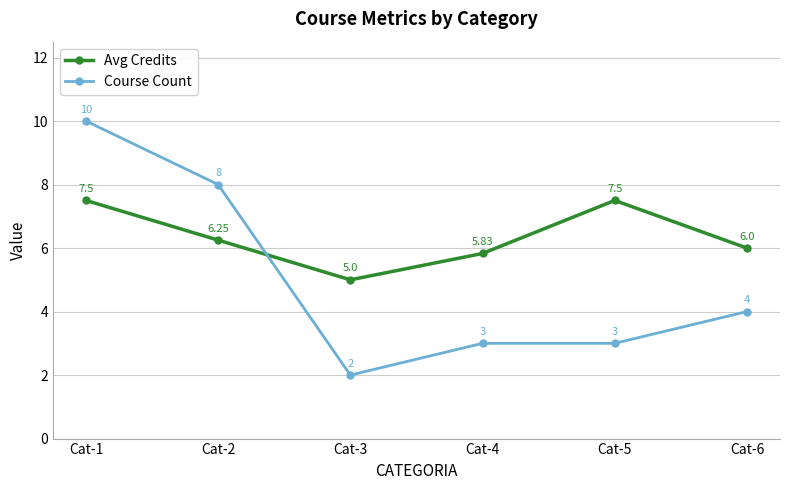

True or false: Avg Credits has more than 1 points higher than both neighbors.

False